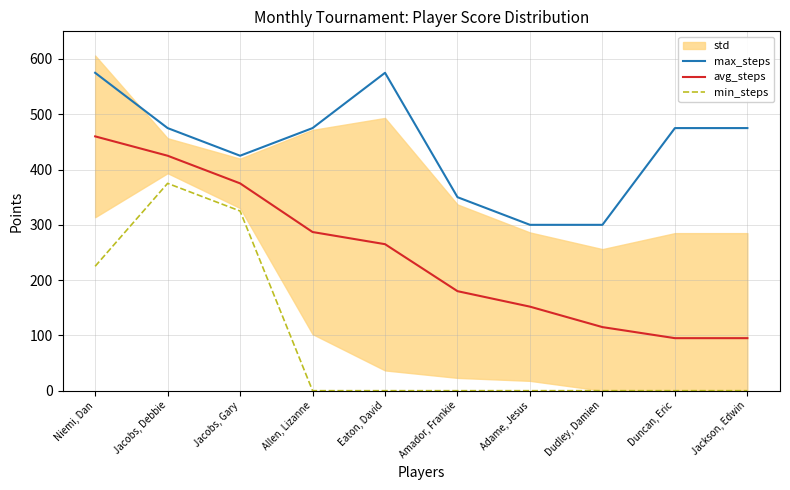

Does the chart have visible grid lines?

Yes